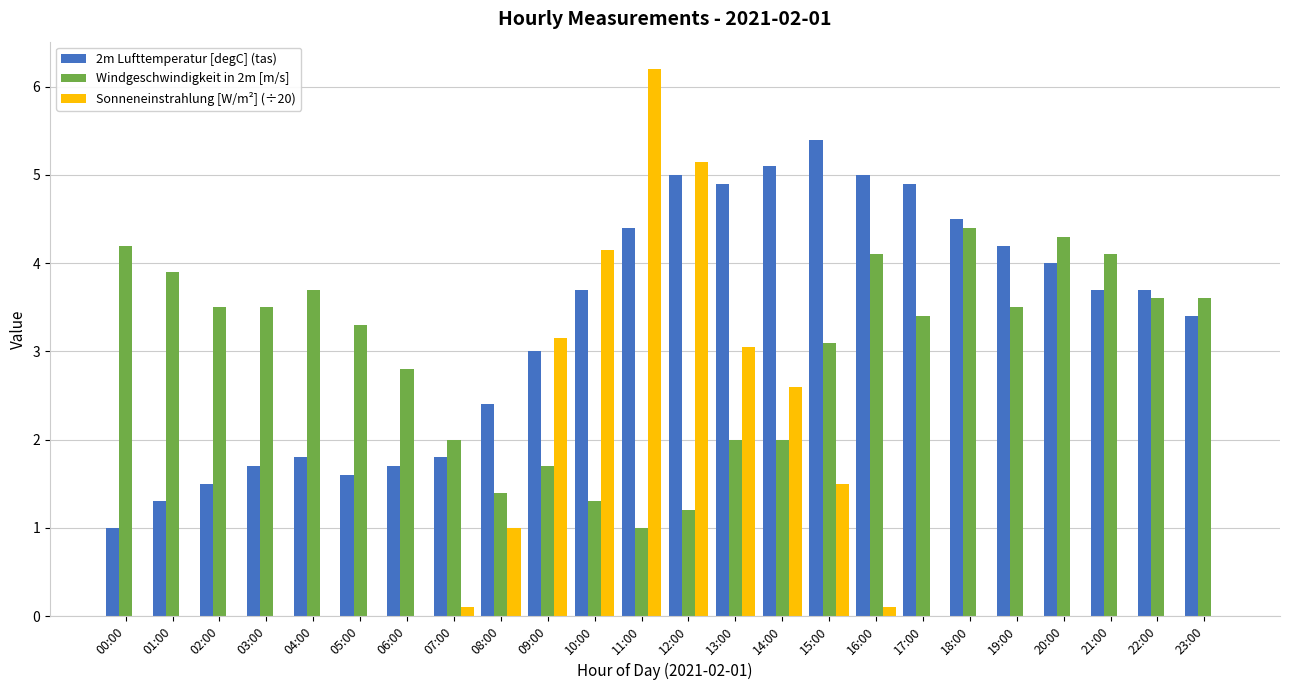

Which series changed the most between 08:00 and 23:00?

Windgeschwindigkeit in 2m [m/s]